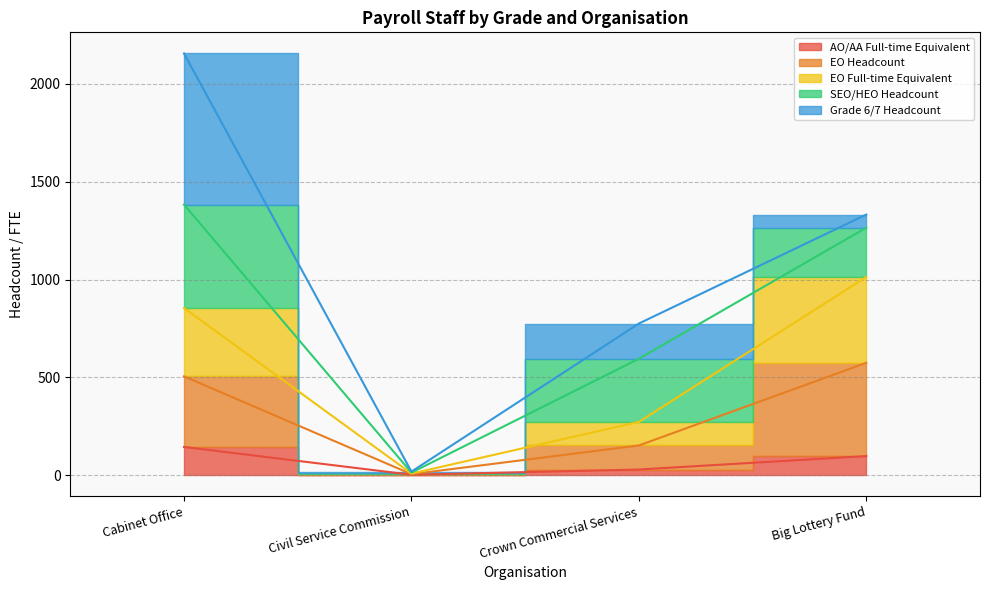

What is the sum of the AO/AA Full-time Equivalent values at Cabinet Office and Civil Service Commission?

145.2